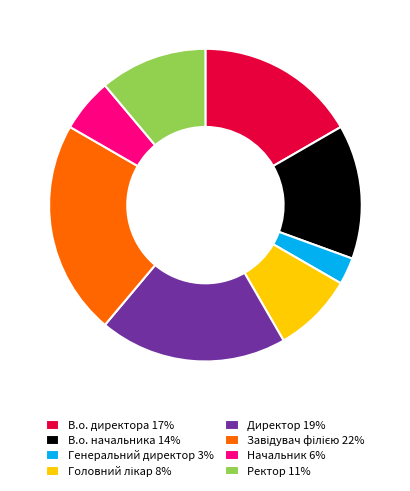

Is the sum of Директор 19% and В.о. начальника 14% greater than half?

No